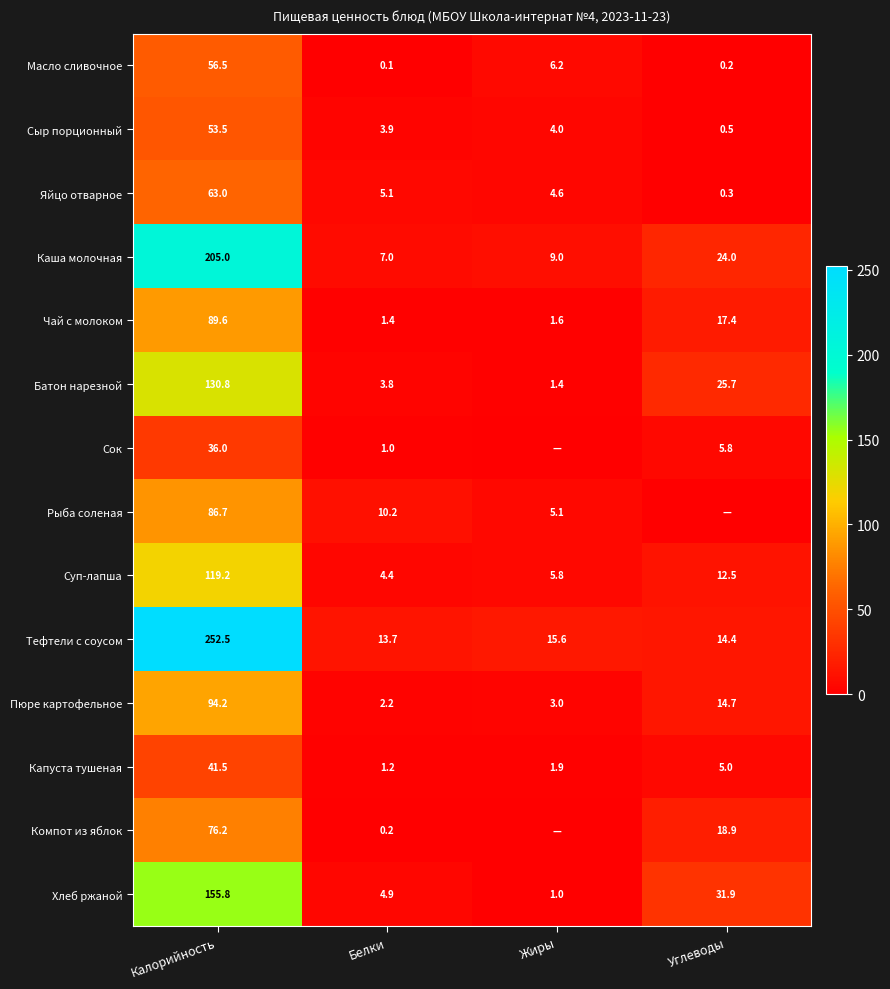

What is the difference between the maximum and minimum values in the Капуста тушеная series?

40.3